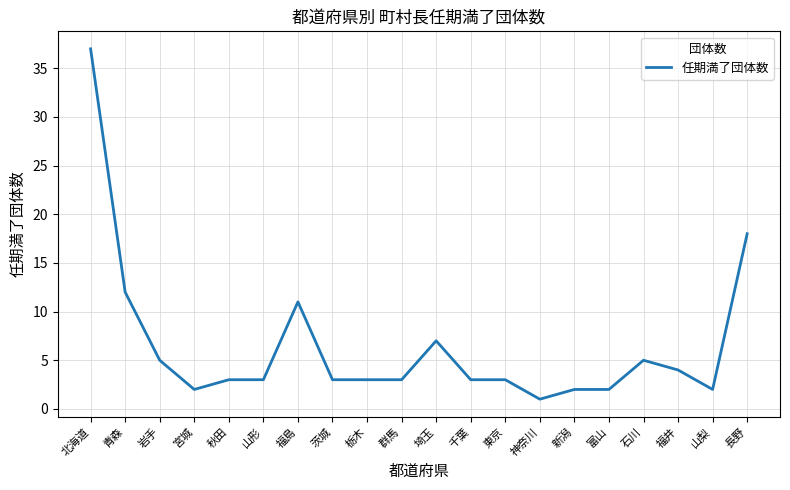

What is the change in value from 北海道 to 東京?

-34